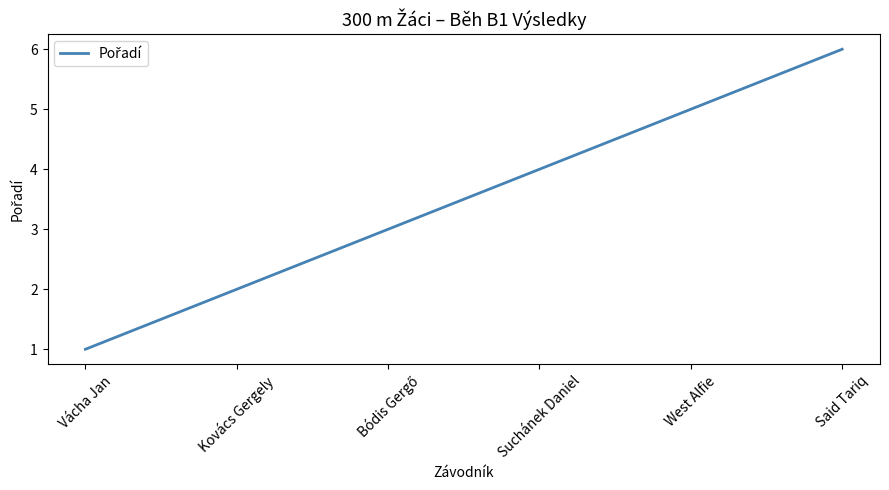

How many values are below 4?

3